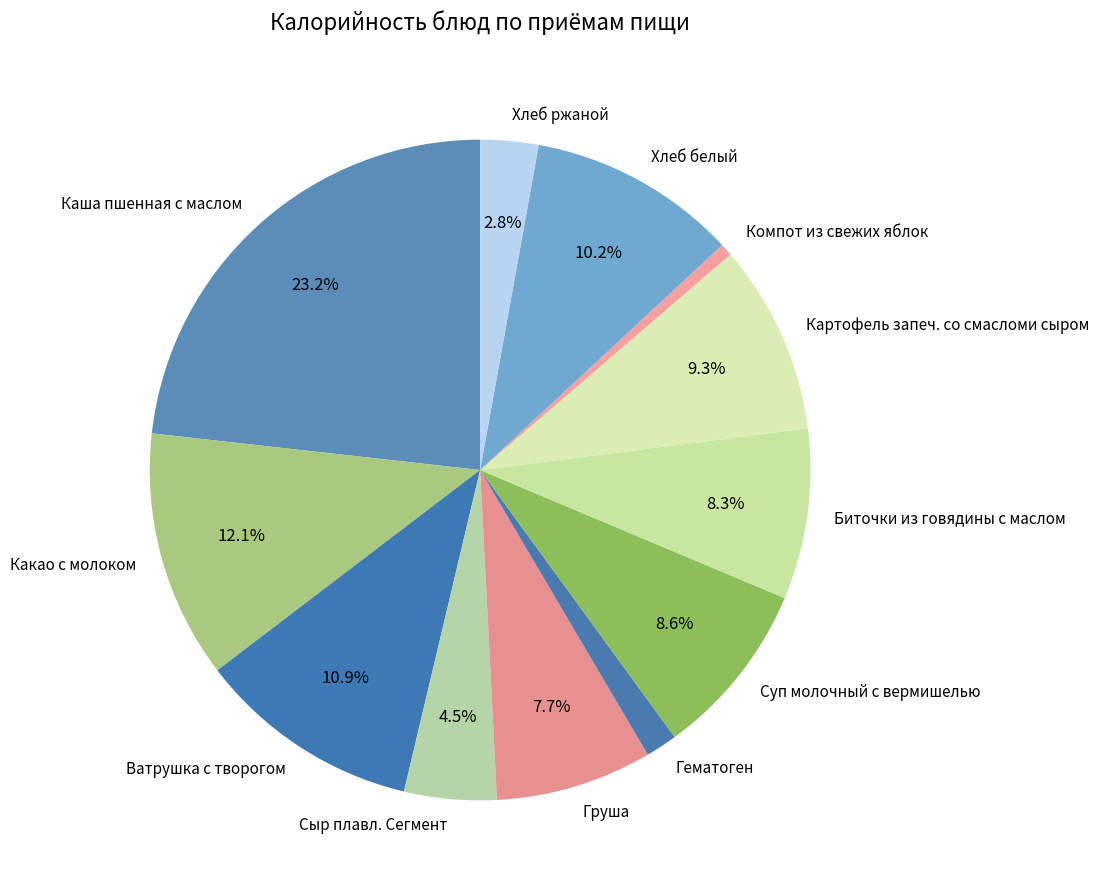

Does Компот из свежих яблок account for over 50% of the chart?

No